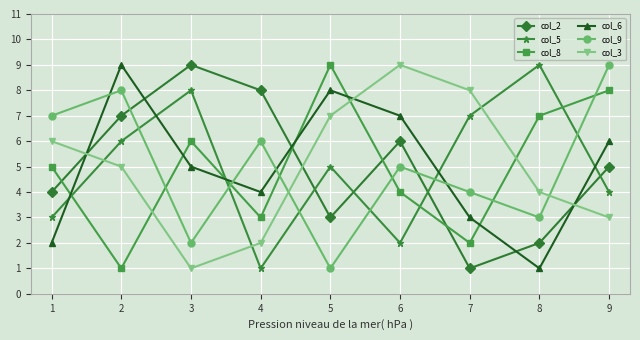

Between which two adjacent categories do col_8 and col_6 first intersect?

1 and 2